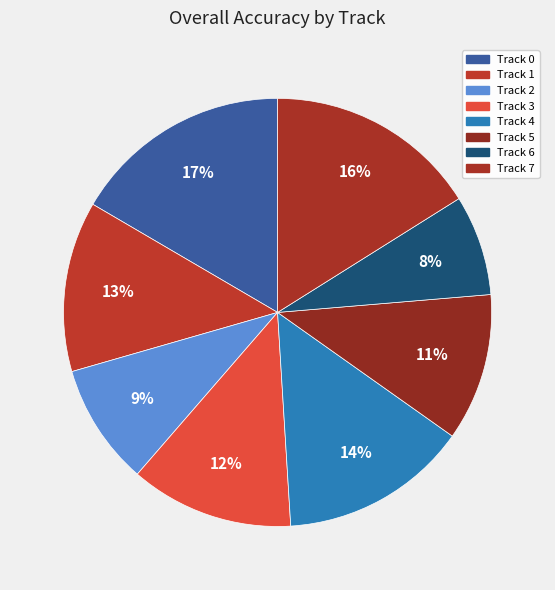

How many segments does this pie chart have?

8